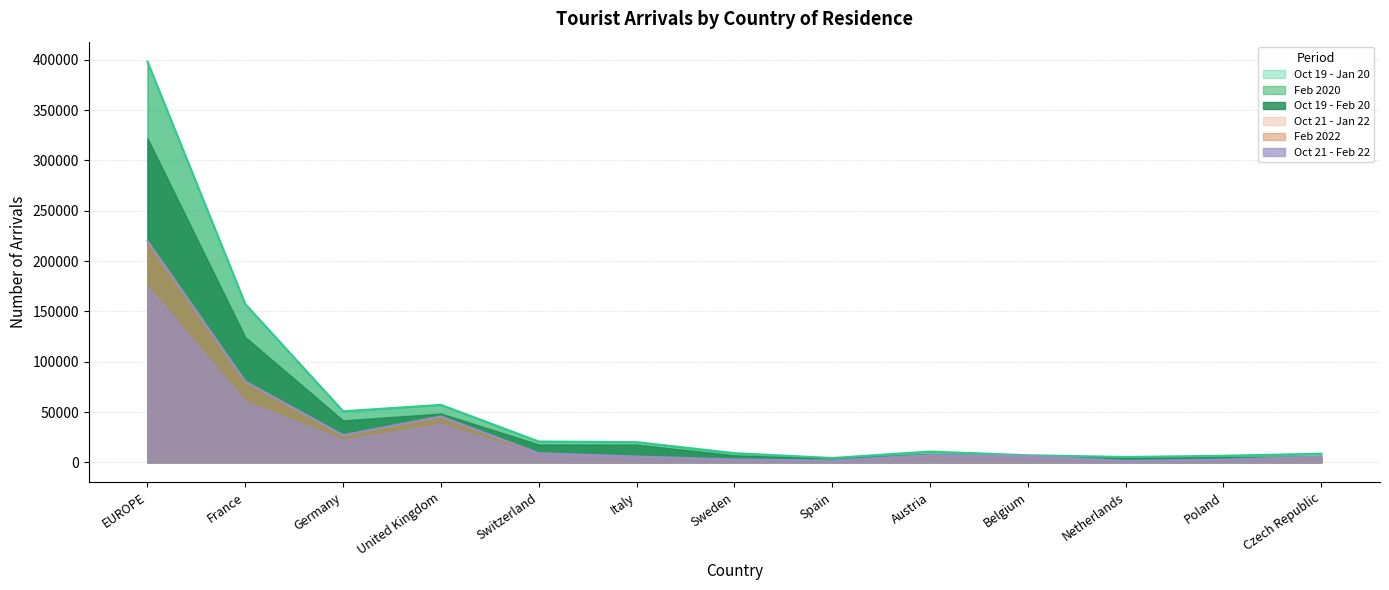

What is the label of the 8th point from the left?

Spain